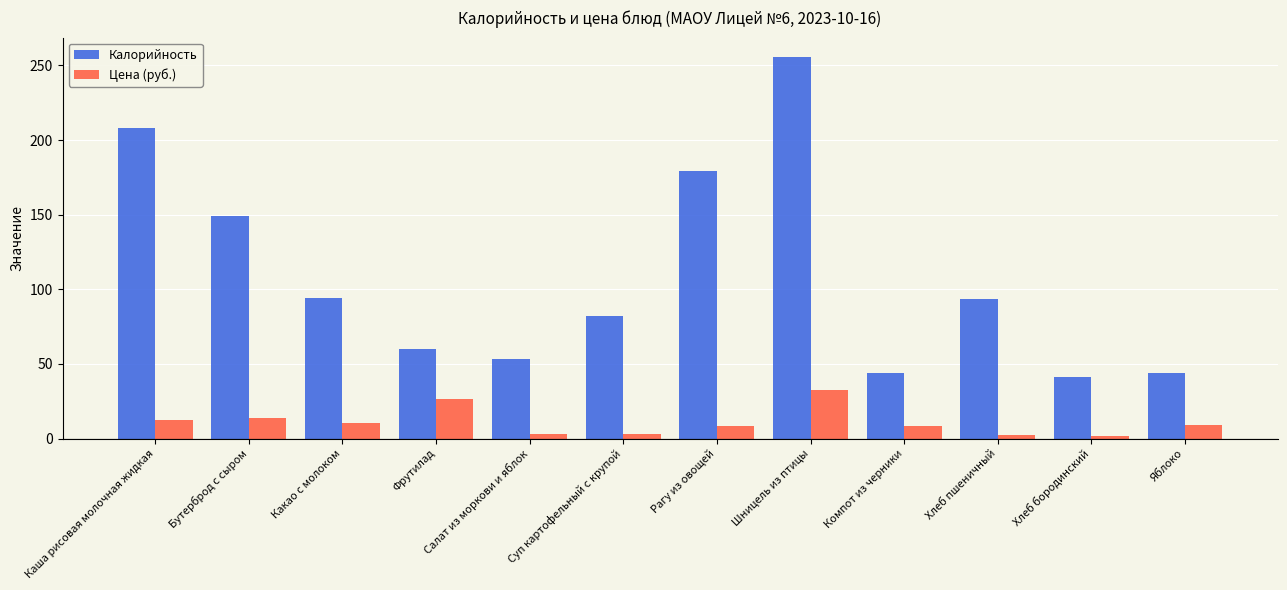

Is it true that Цена (руб.) equals 9.0 at Яблоко?

True